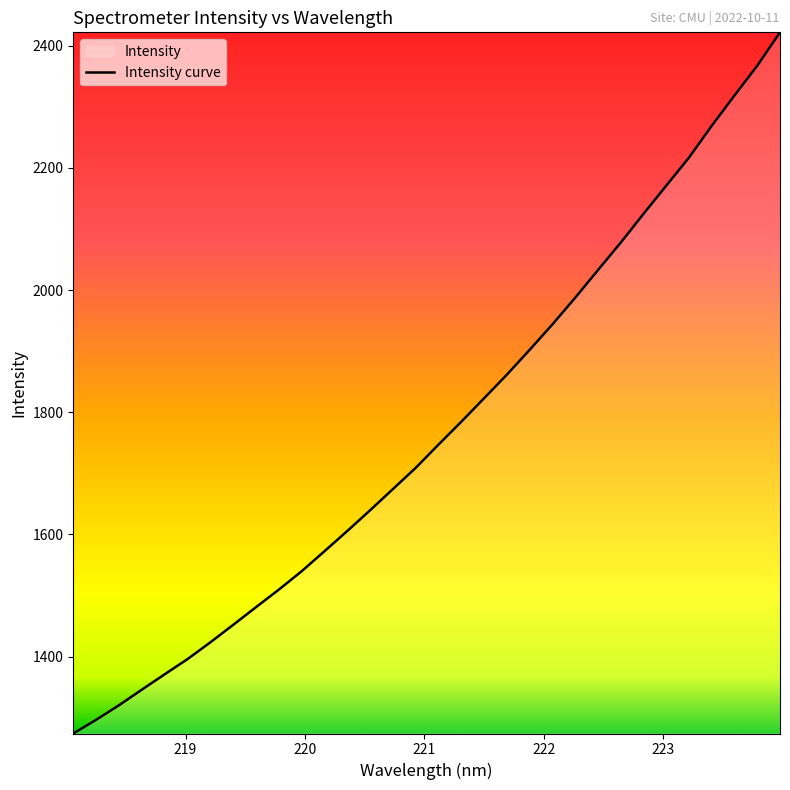

What is the difference between the maximum and minimum values?

1147.8